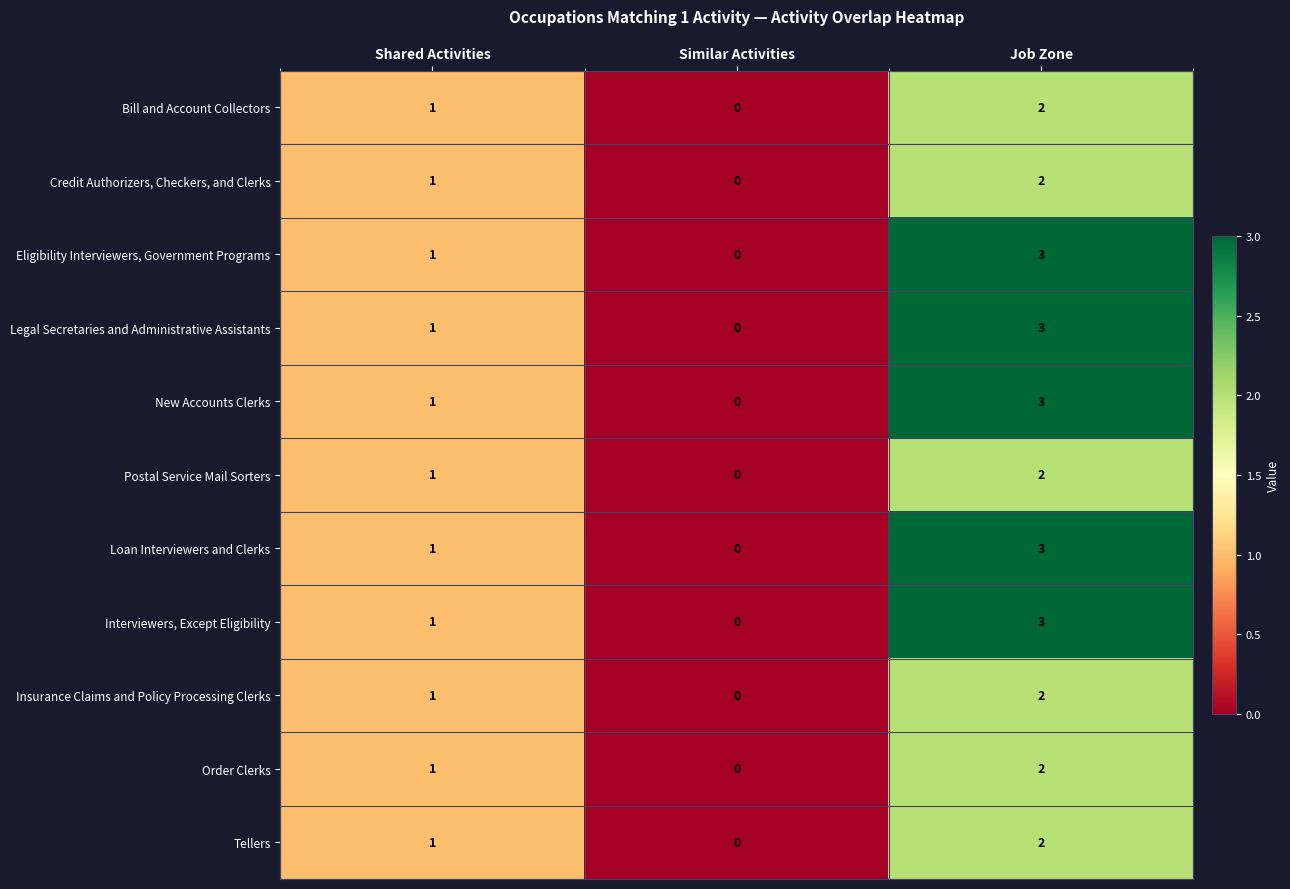

At which label is Tellers closest to 1?

Shared Activities